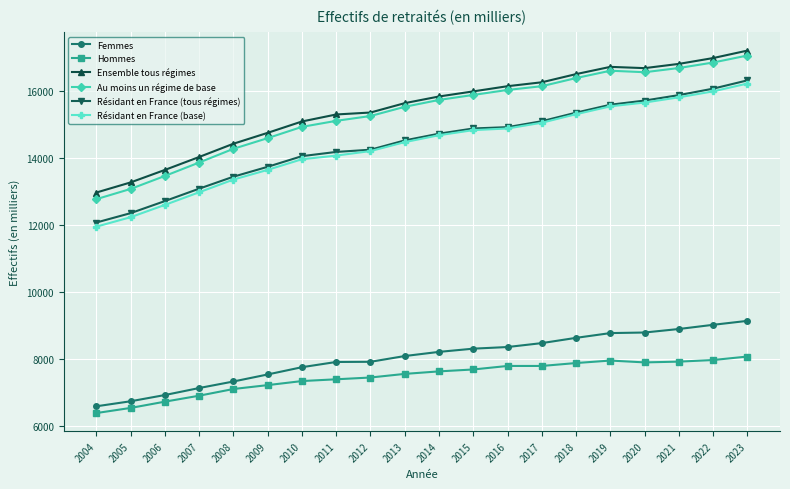

What is the difference between the highest and lowest values at 2005?

6731